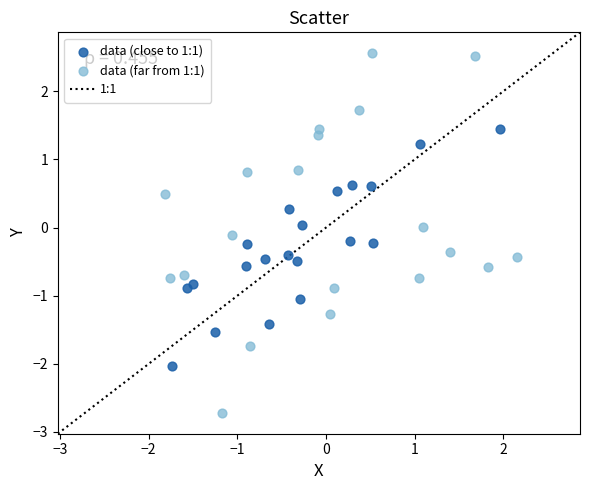

Which series contains the highest Y value?

data (far from 1:1)